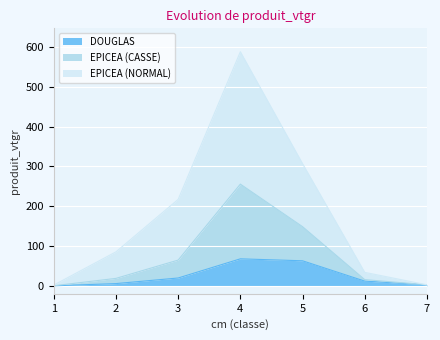

What value does the DOUGLAS series have at 2?

5.7